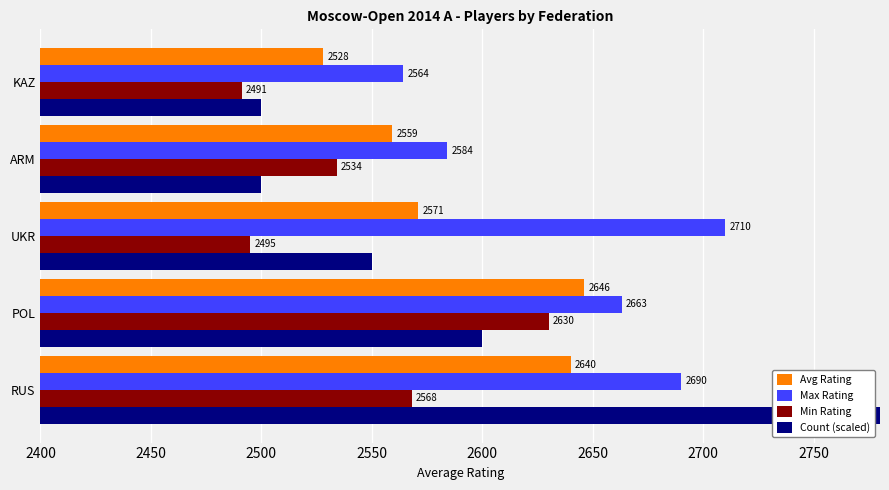

Between POL and UKR, which series saw the biggest shift?

Min Rating